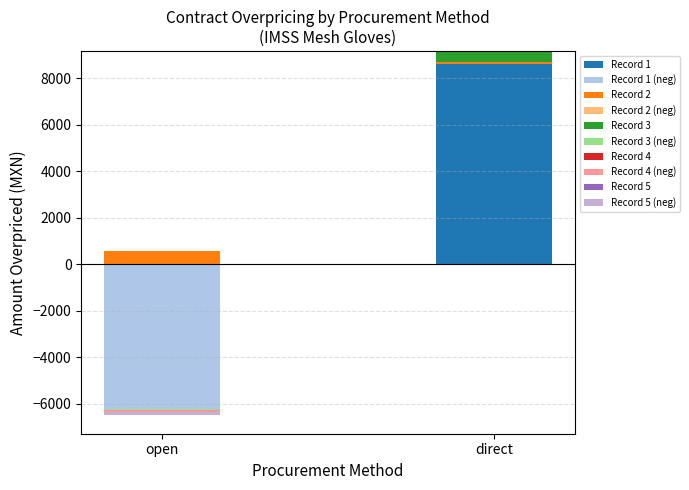

What is the lowest value of the open series?

-6198.3